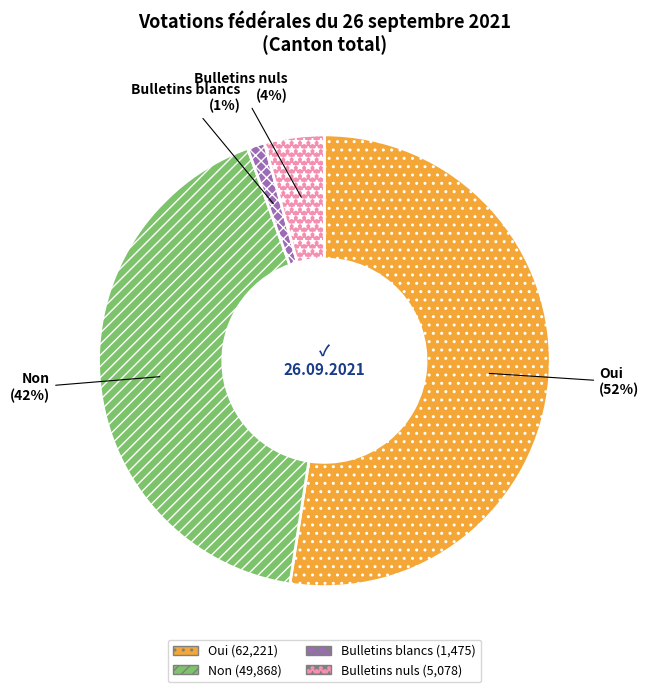

What is the majority slice?

Oui